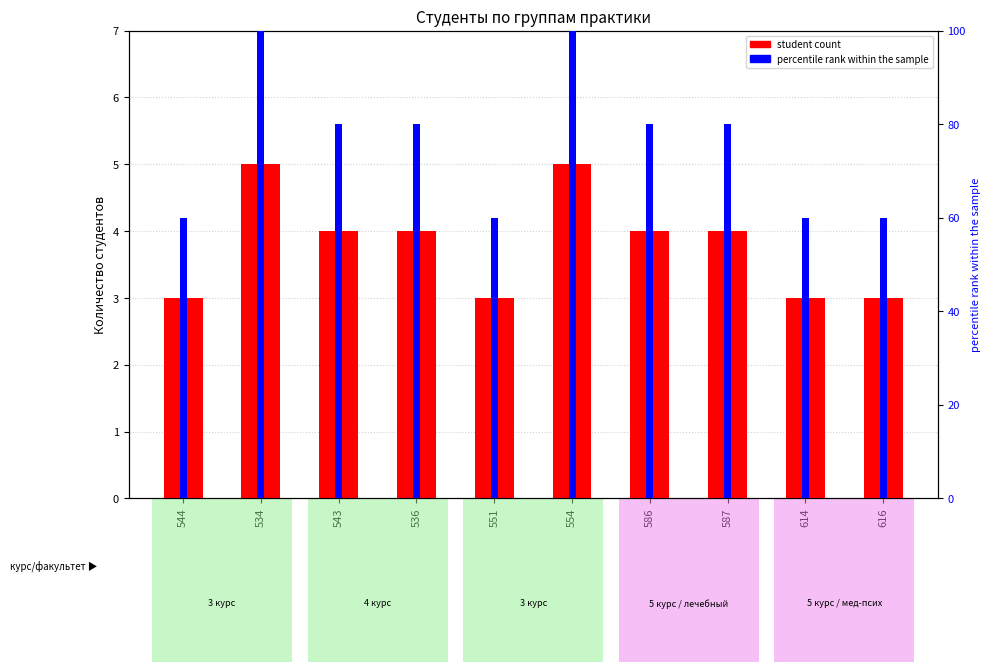

Reading left to right, what are all the values shown in this chart?

student count: 3	5	4	4	3	5	4	4	3	3
percentile rank within the sample: 60	100	80	80	60	100	80	80	60	60